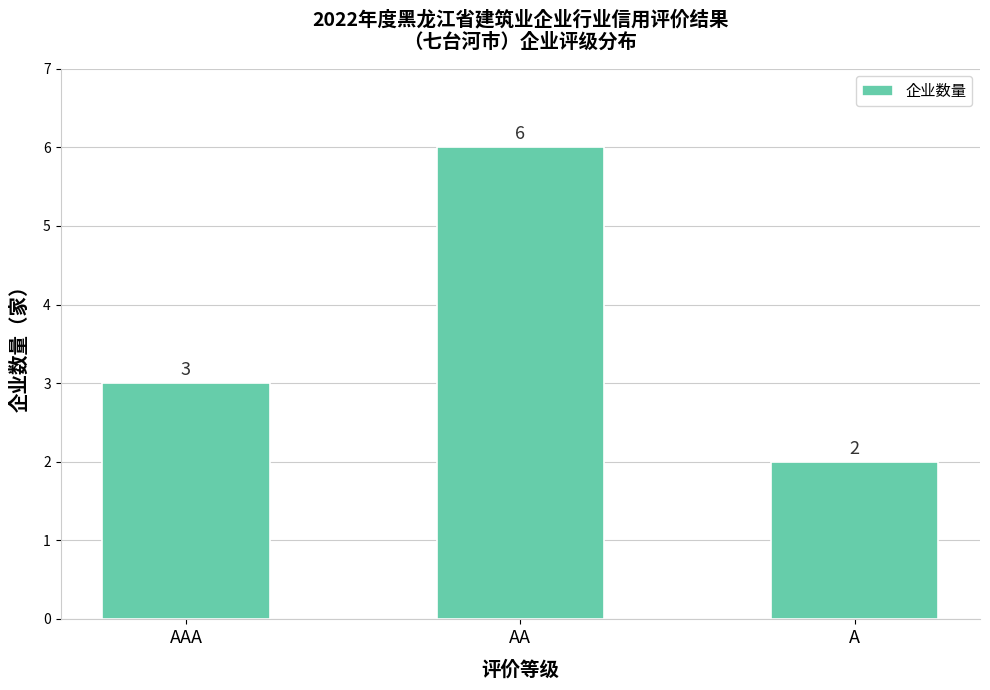

What is the average value?

4